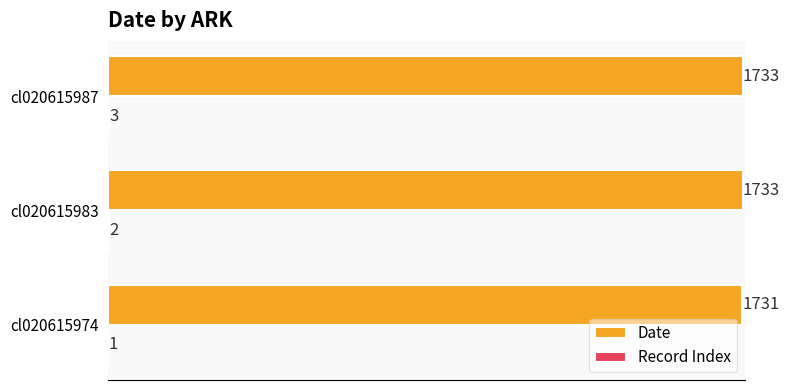

What is the sum of all Date values?

5197